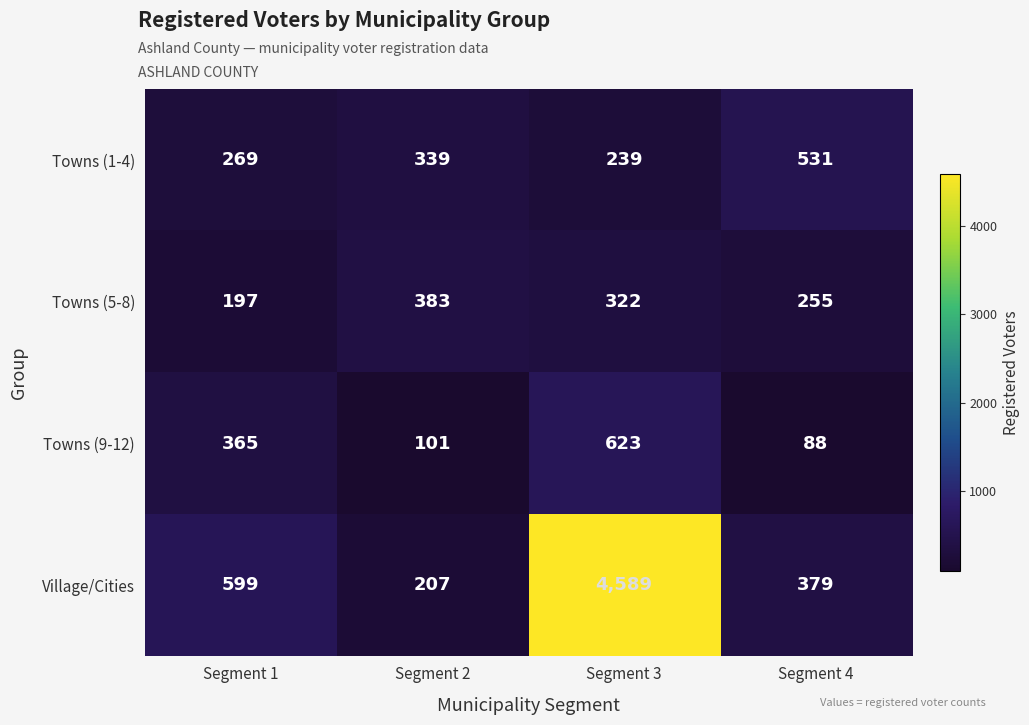

True or false: Village/Cities has a value of 213 at Segment 1.

False